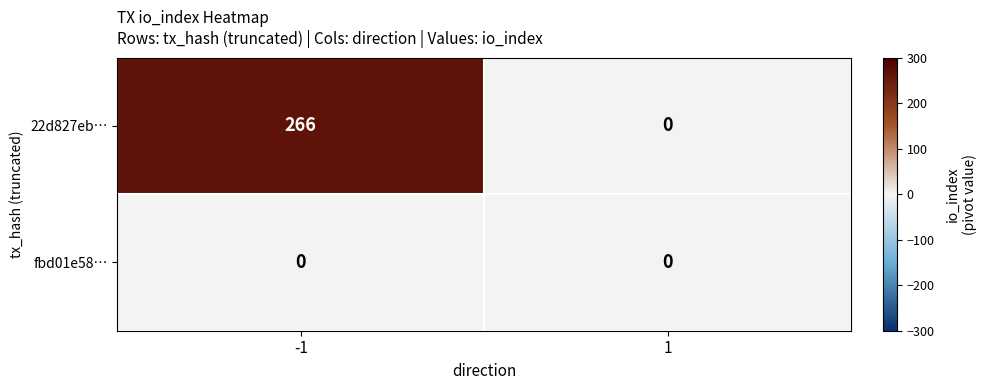

The 22d827eb… series shows 364 at -1. True or false?

False